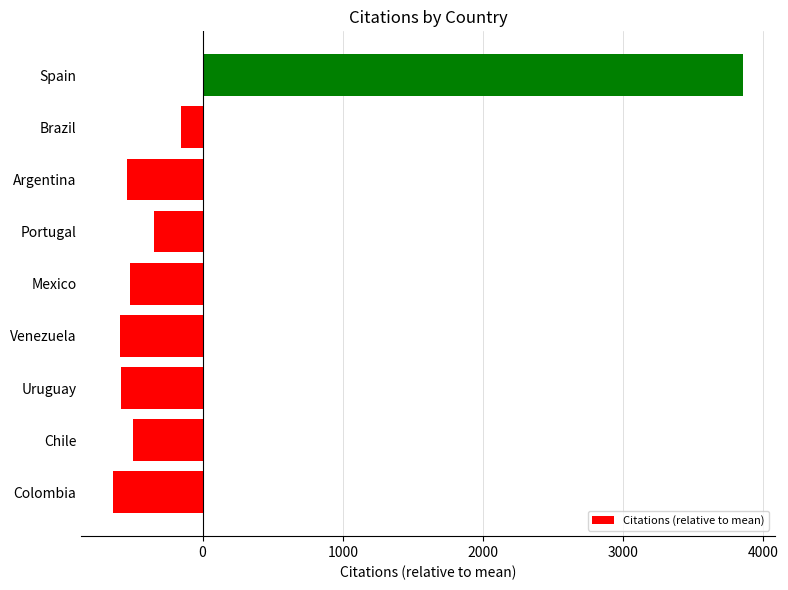

What is the sum of the values at Spain and Chile?

3364.2